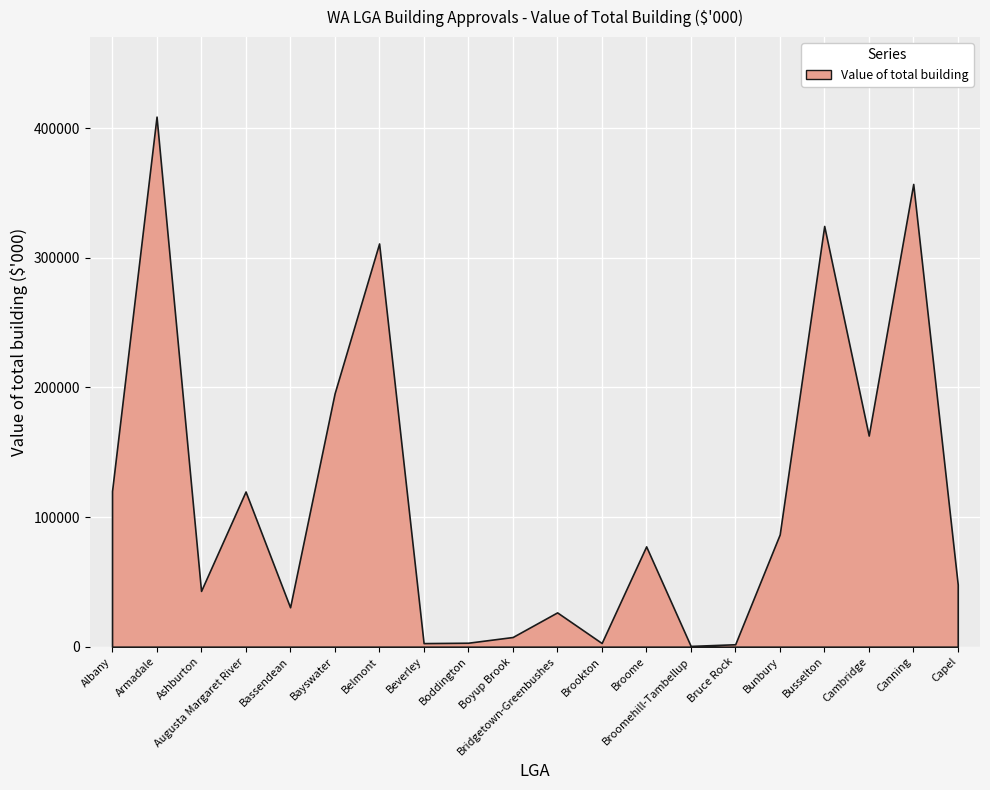

What is the greatest value displayed?

408793.0